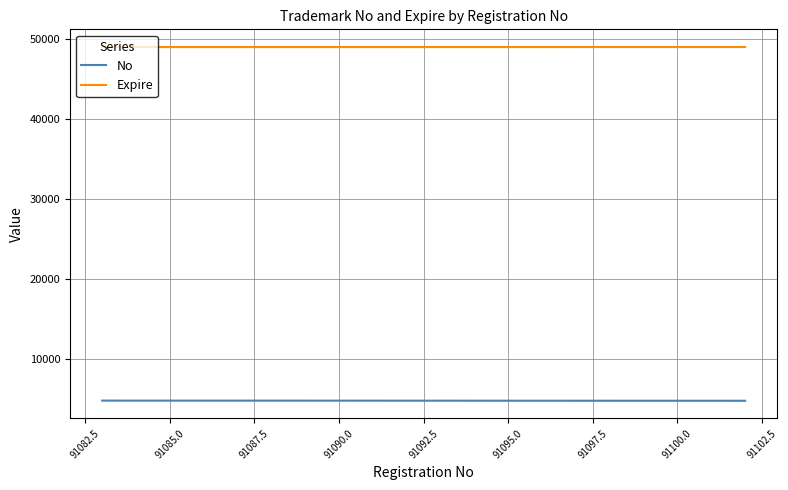

What is the total value across all series at 91100.0?

53805